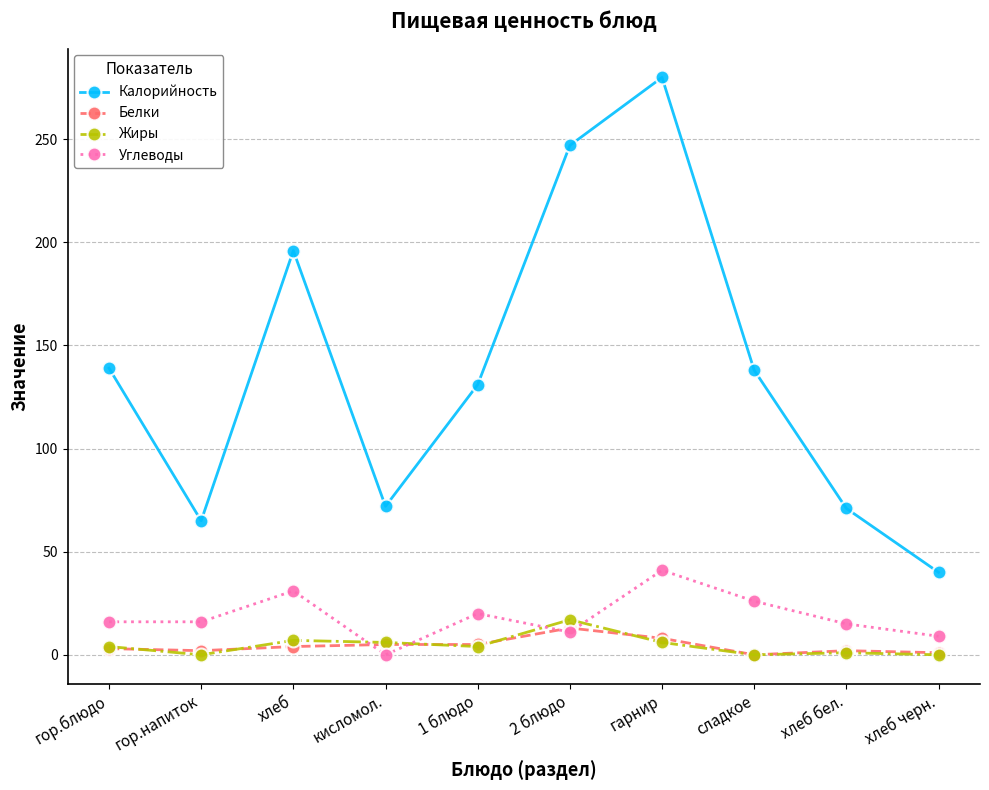

What is the label of the 7th point from the right?

кисломол.